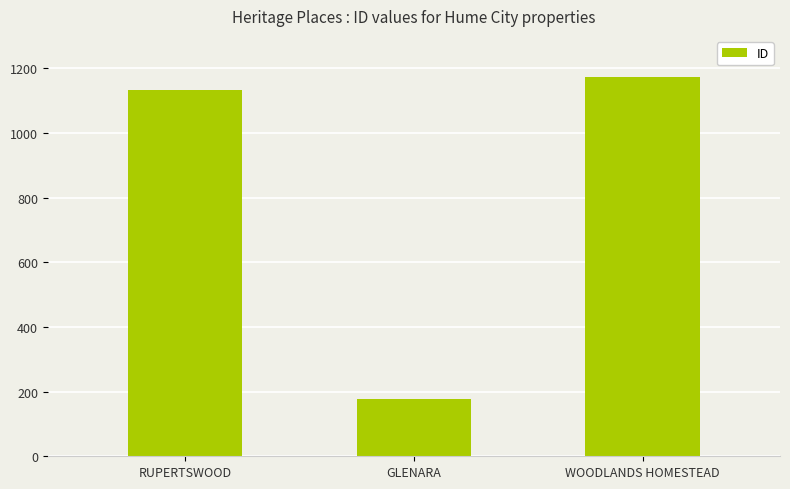

Which category has the highest value across all series?

WOODLANDS HOMESTEAD